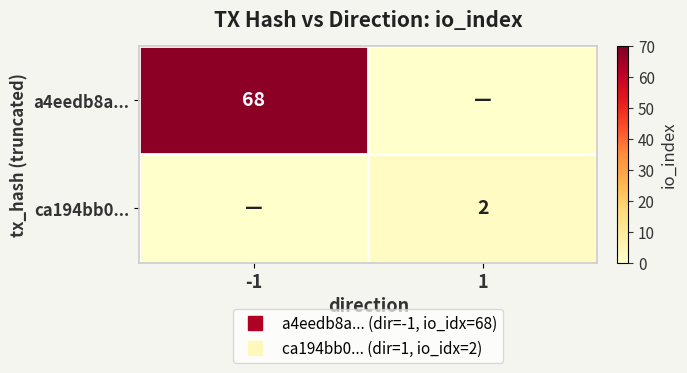

How many categories are shown in the chart?

2